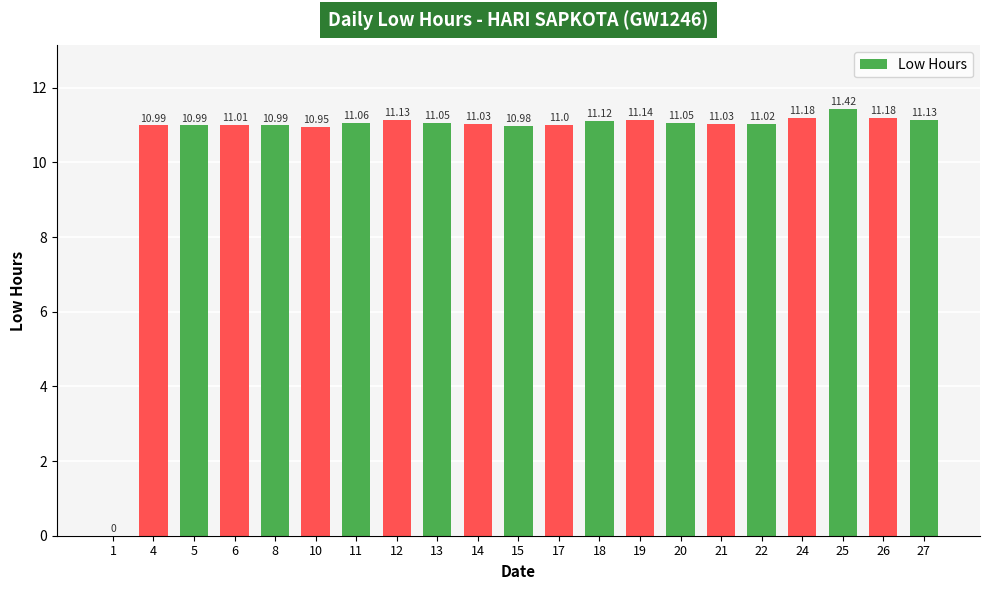

The chart shows a value of 2.7 at 22. True or false?

False